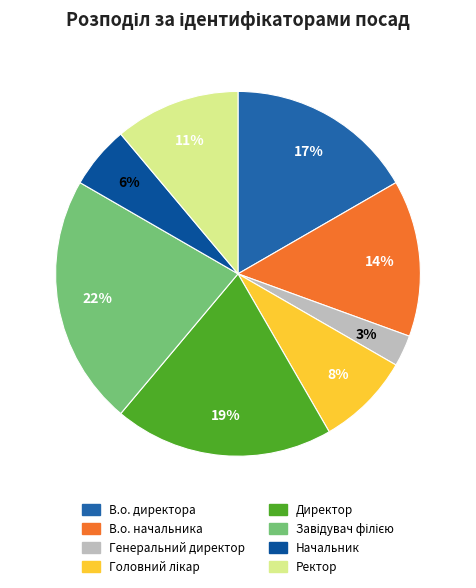

Between Генеральний директор and Директор, which is larger?

Директор